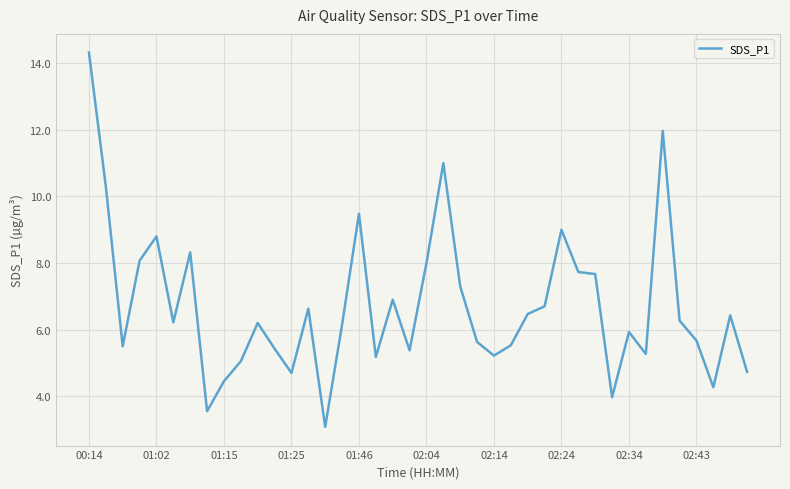

What is the maximum value shown in the chart?

14.3